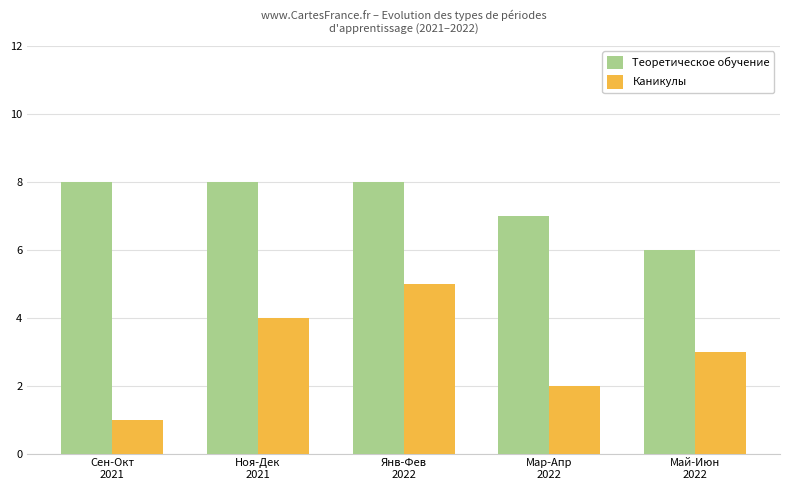

How many bars are there in total?

10